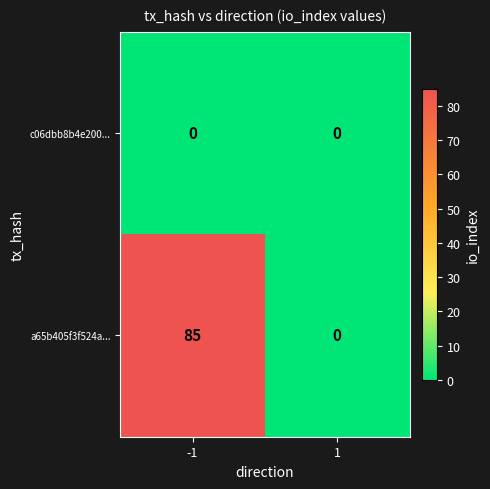

Rank the series by their maximum value, from highest to lowest.

a65b405f3f524a..., c06dbb8b4e200...